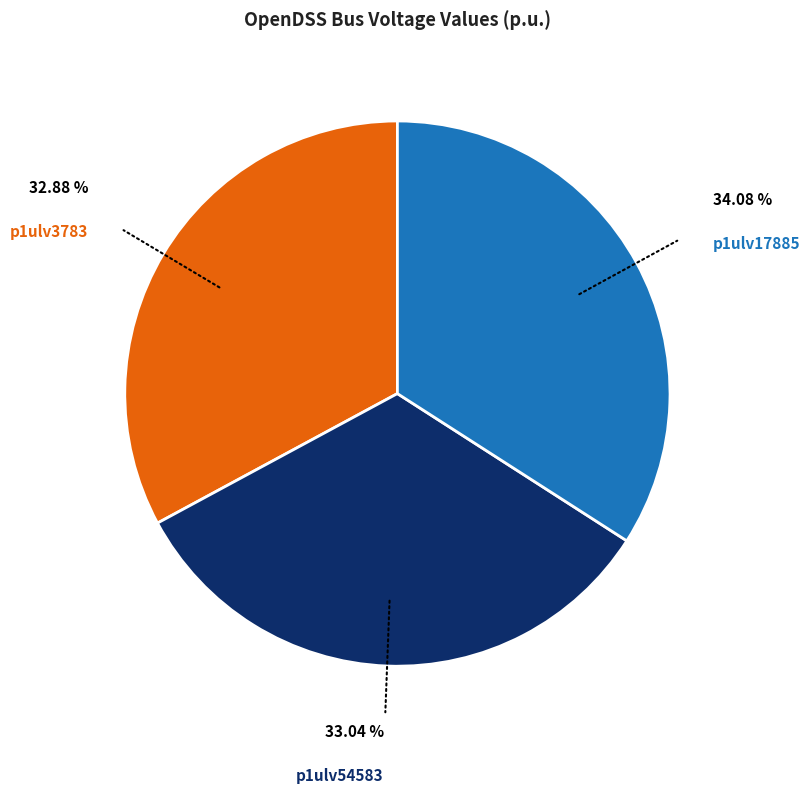

Is there a majority slice in this chart?

No